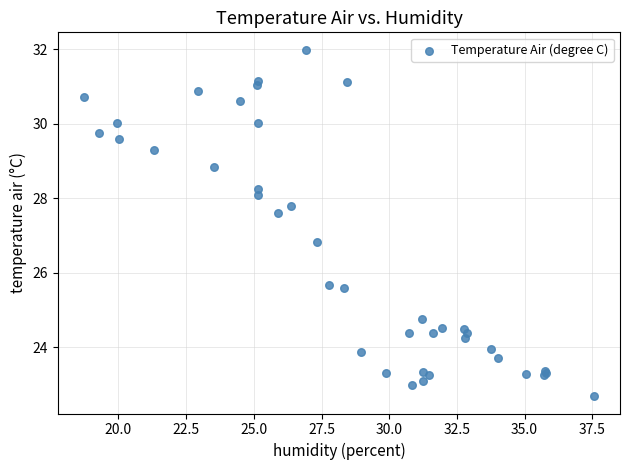

What Y value in the scatter plot is closest to 27?

26.8